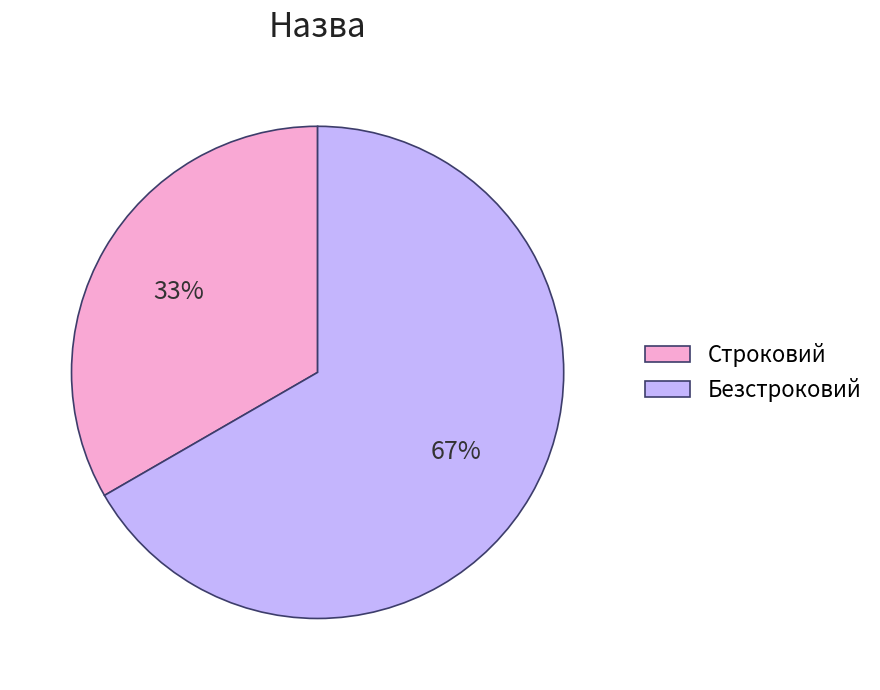

Does Строковий represent more than half of the total?

No